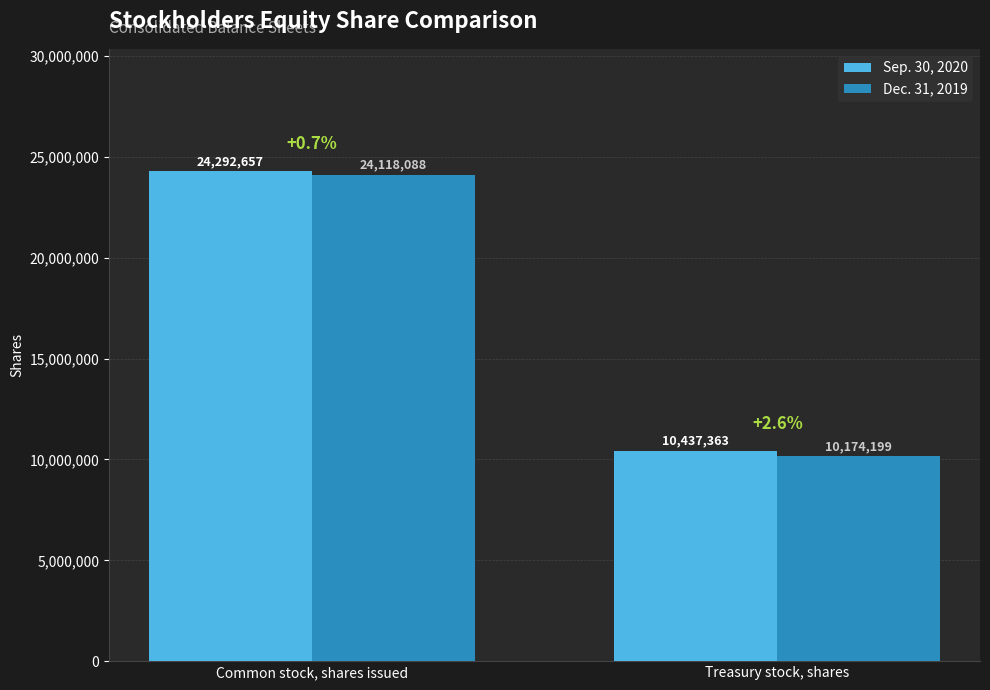

Which series has the largest total across all categories?

Sep. 30, 2020